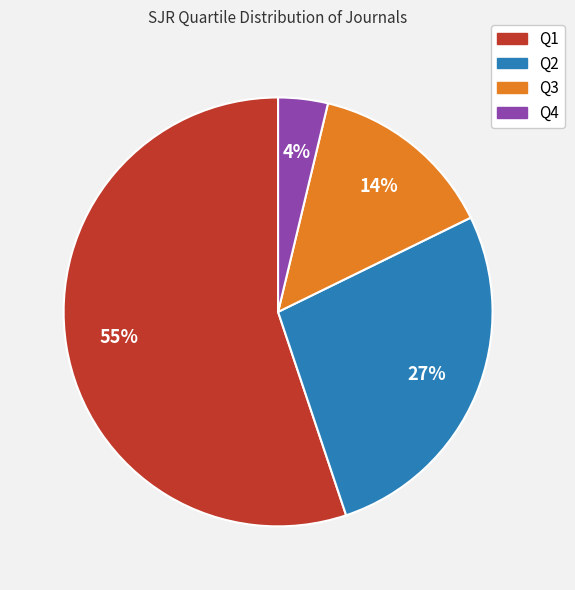

To the nearest percent, what is the average slice percentage?

25%